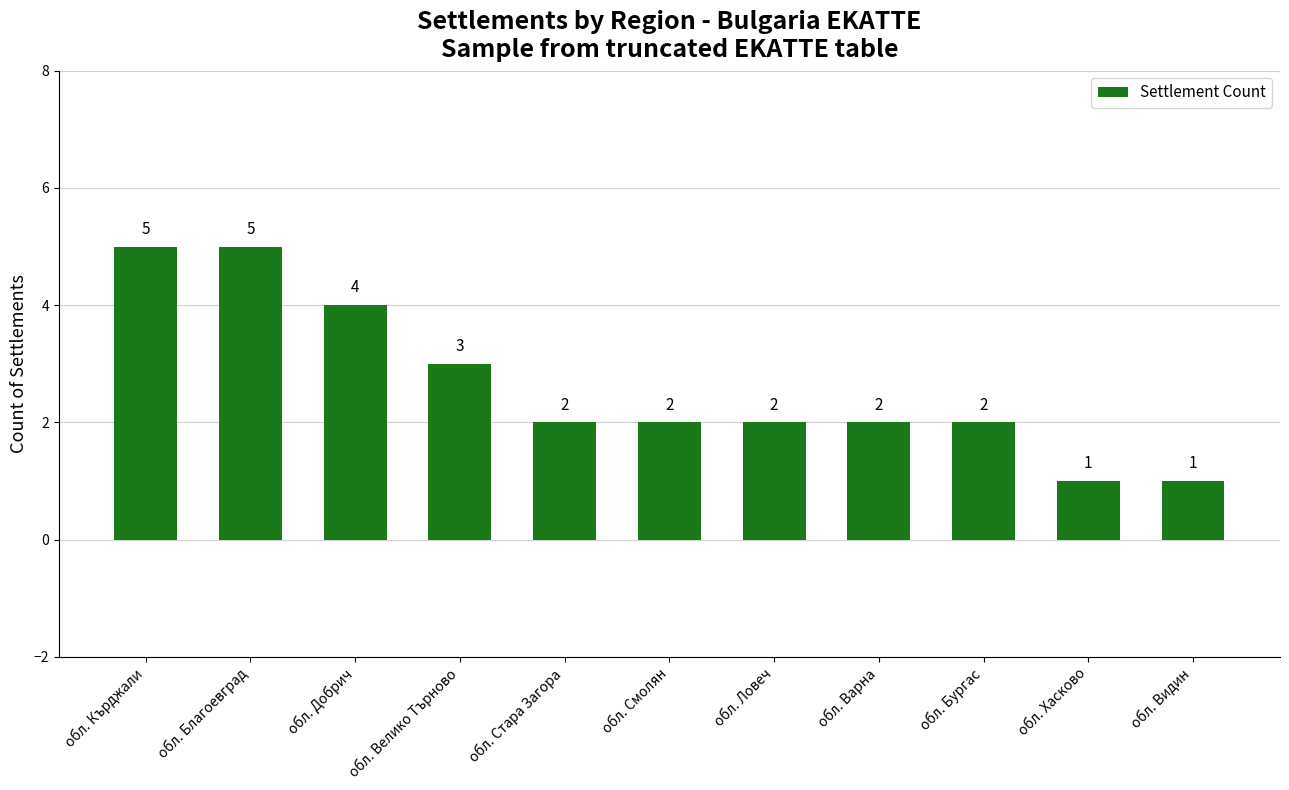

What is the average value?

3